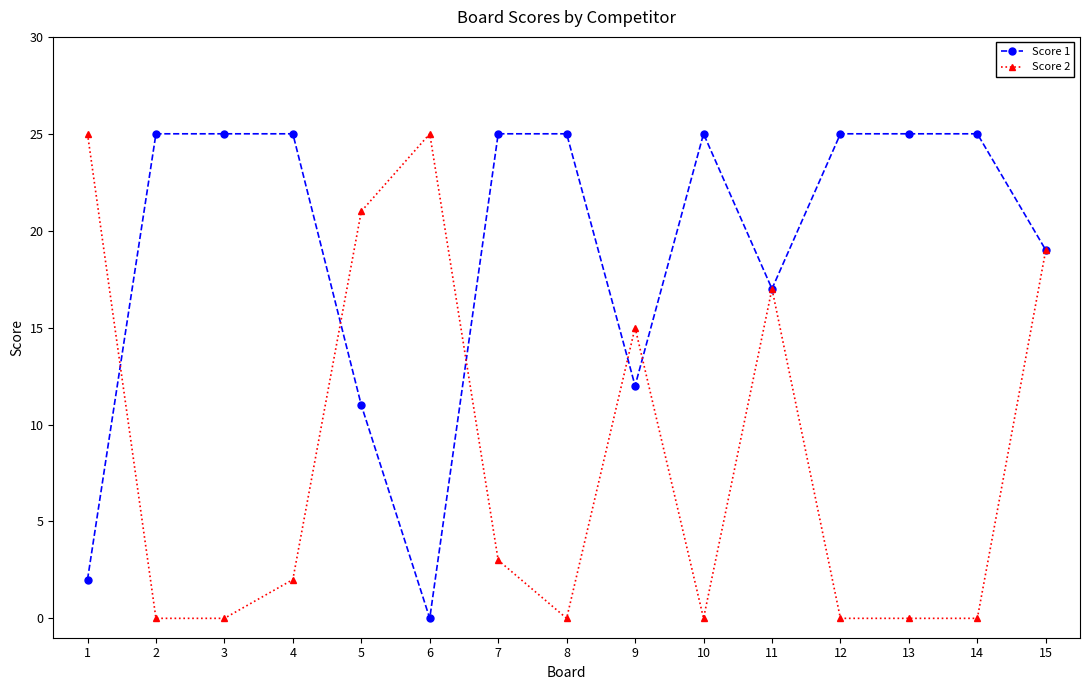

Between 4 and 15, which series saw the biggest shift?

Score 2